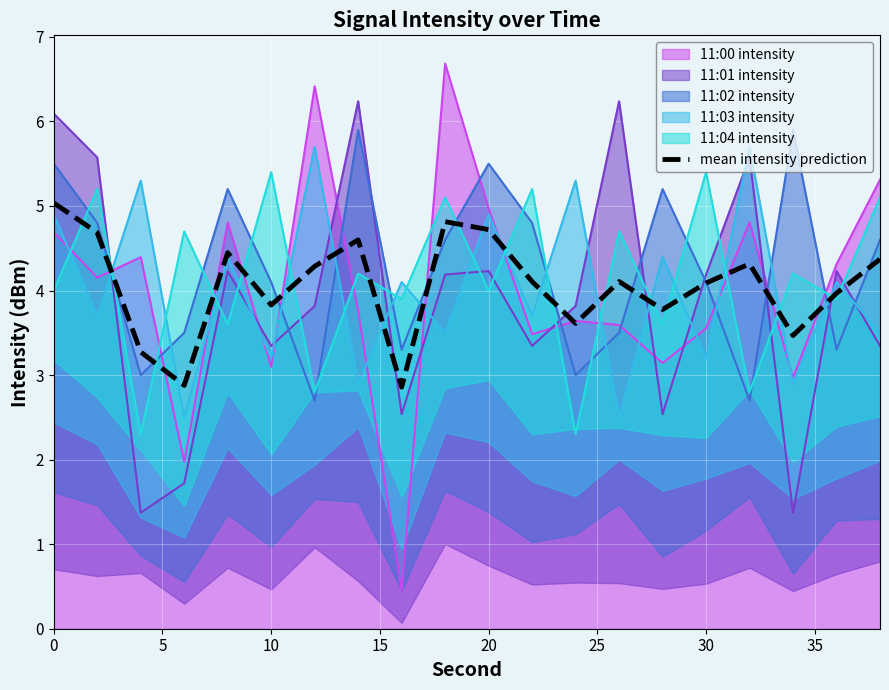

What is the lowest value of the 11:00 intensity series?

0.5